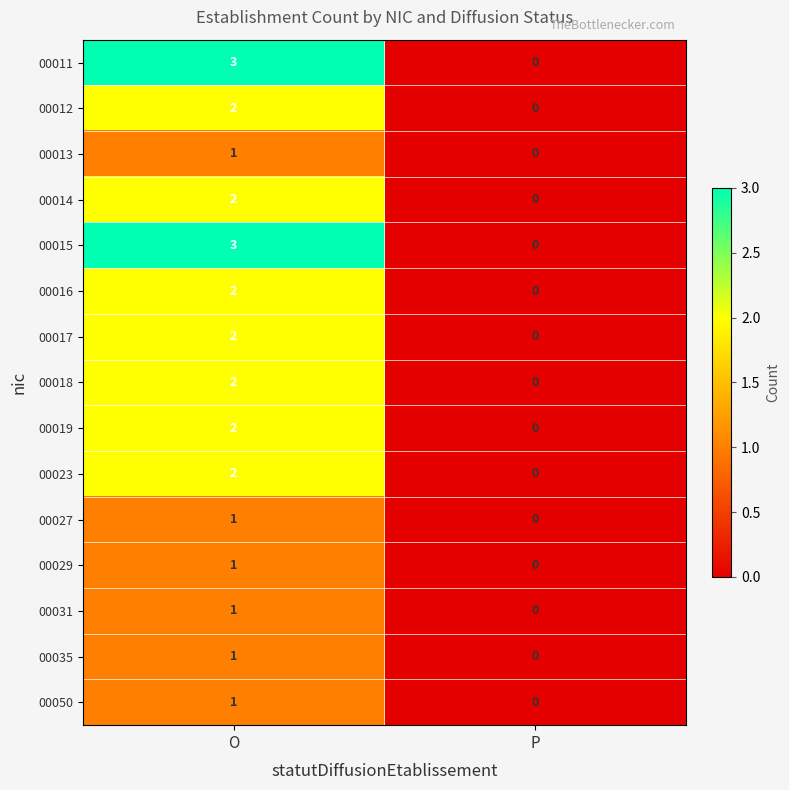

At which category is the sum across all series the highest?

O